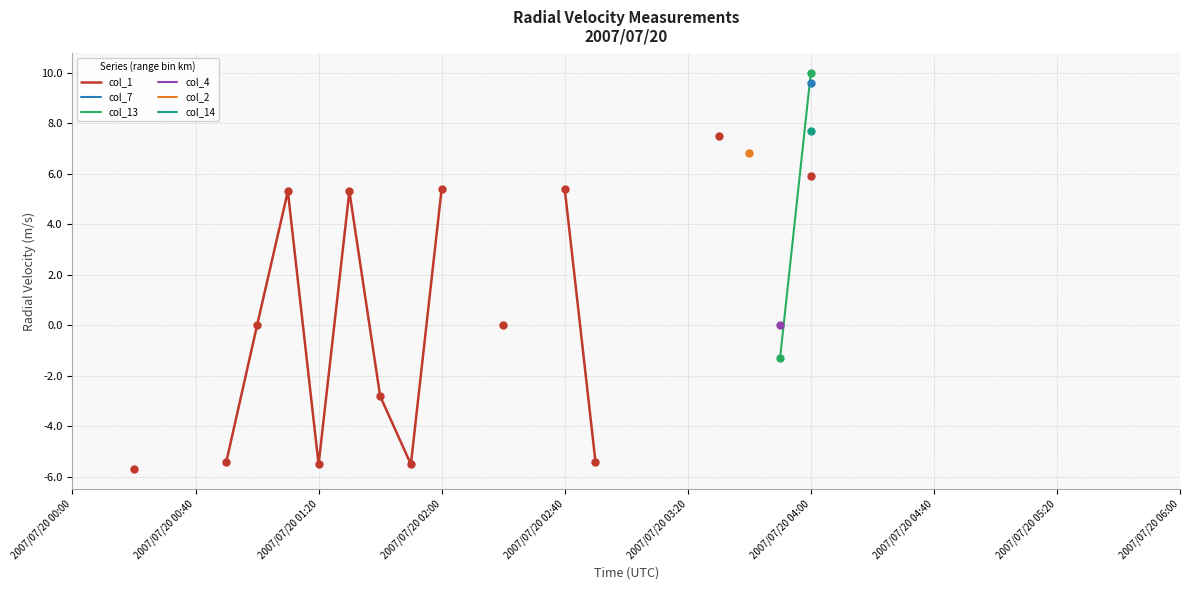

Which has a higher value, 2007/07/20 00:40 or 2007/07/20 00:00?

2007/07/20 00:40